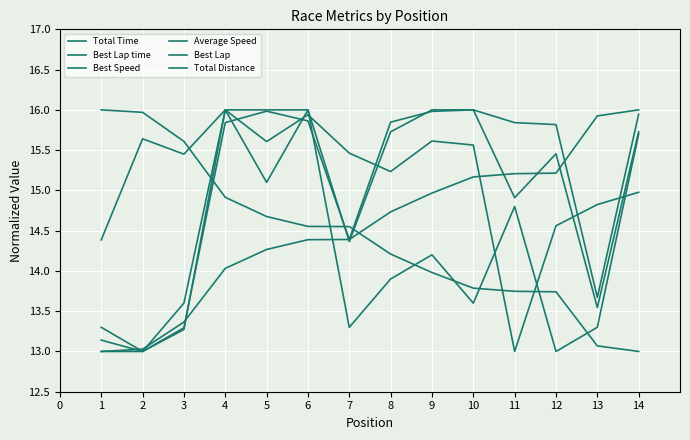

Reading left to right, transcribe all the data shown in this chart.

Total Time: 13.1	13.0	13.3	15.8	16.0	15.9	14.4	15.8	16.0	16.0	15.8	15.8	13.7	15.9
Best Lap time: 13.0	13.0	13.4	14.0	14.3	14.4	14.4	14.7	15.0	15.2	15.2	15.2	15.9	16.0
Best Speed: 16.0	16.0	15.6	14.9	14.7	14.6	14.6	14.2	14.0	13.8	13.7	13.7	13.1	13.0
Average Speed: 14.4	15.6	15.5	16.0	15.6	15.9	15.5	15.2	15.6	15.6	13.0	14.6	14.8	15.0
Best Lap: 13.3	13.0	13.6	16.0	15.1	16.0	13.3	13.9	14.2	13.6	14.8	13.0	13.3	15.7
Total Distance: 13.0	13.0	13.3	16.0	16.0	16.0	14.4	15.7	16.0	16.0	14.9	15.5	13.5	15.7